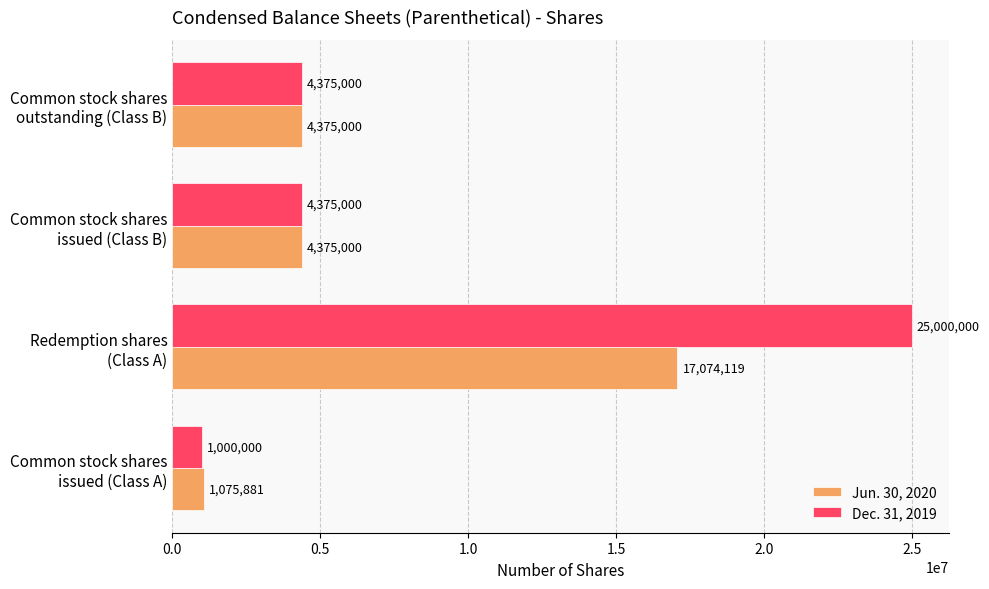

How many Jun. 30, 2020 values are between 4375000 and 17074119?

3